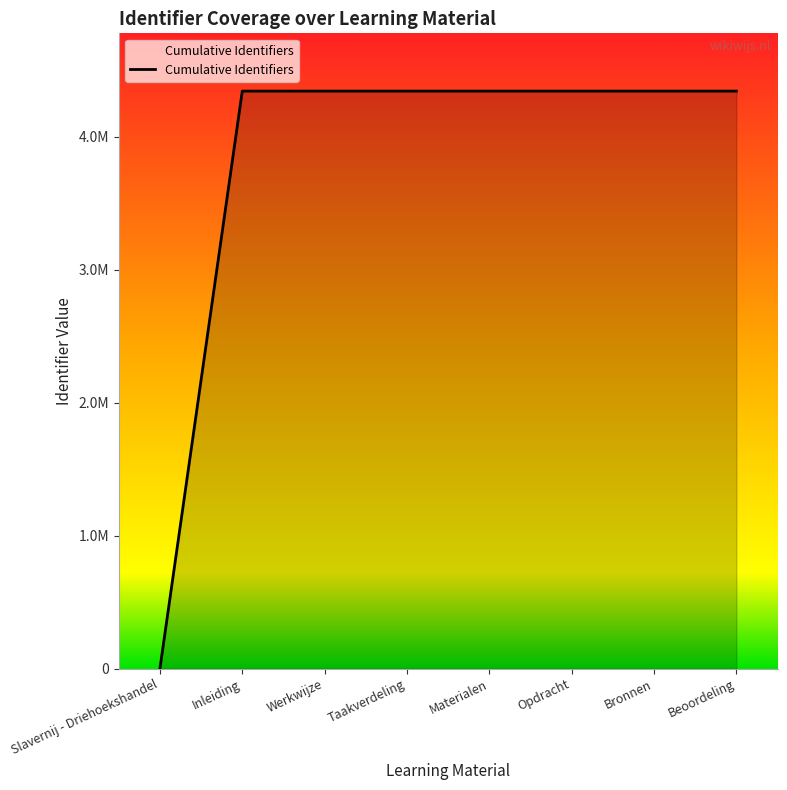

Does the chart display data point markers on the line(s)?

No